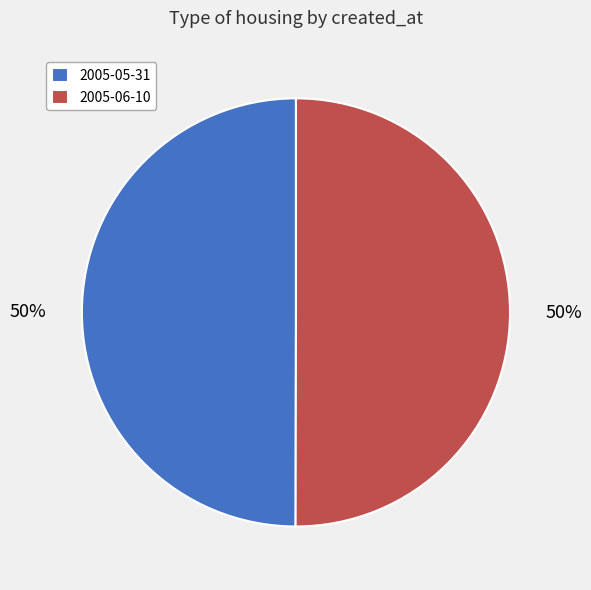

Approximately how many times larger is the value at 2005-05-31 compared to 2005-06-10?

1.0